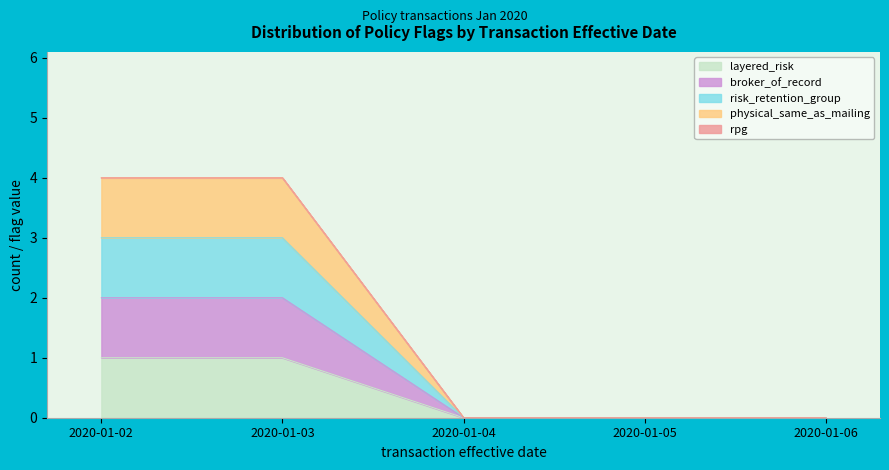

Count the broker_of_record values in the range 0 to 2.

5